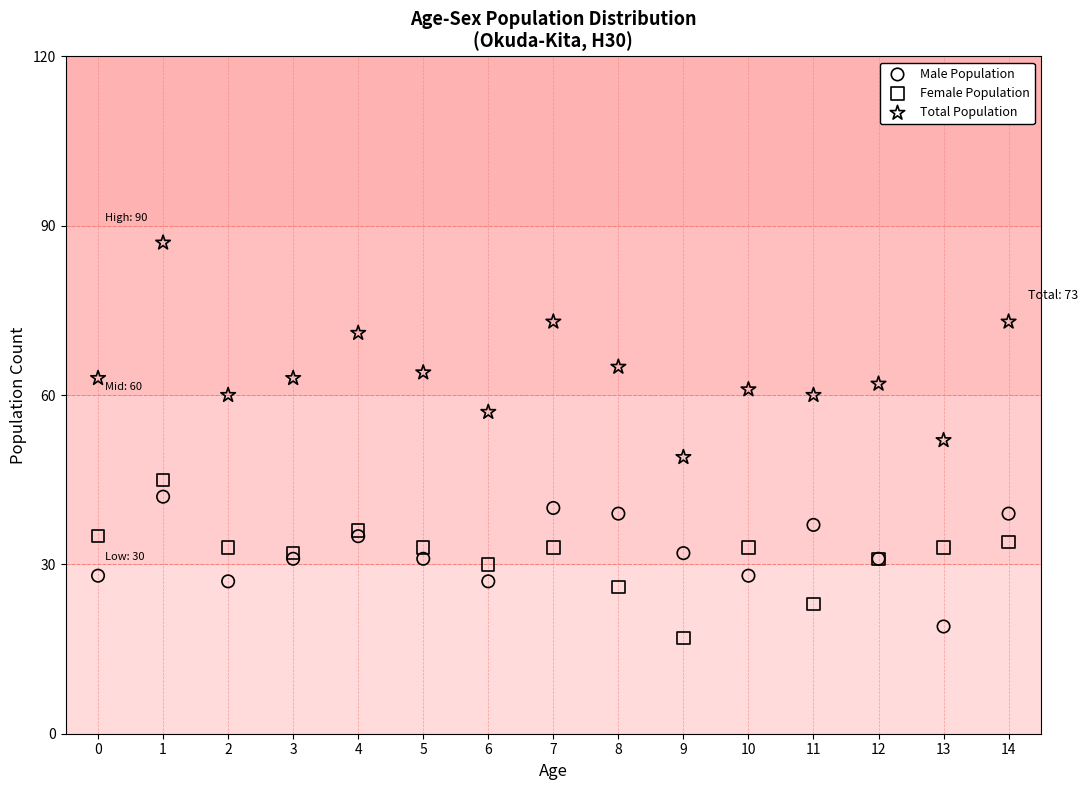

Which series has the widest spread of Y values?

Total Population